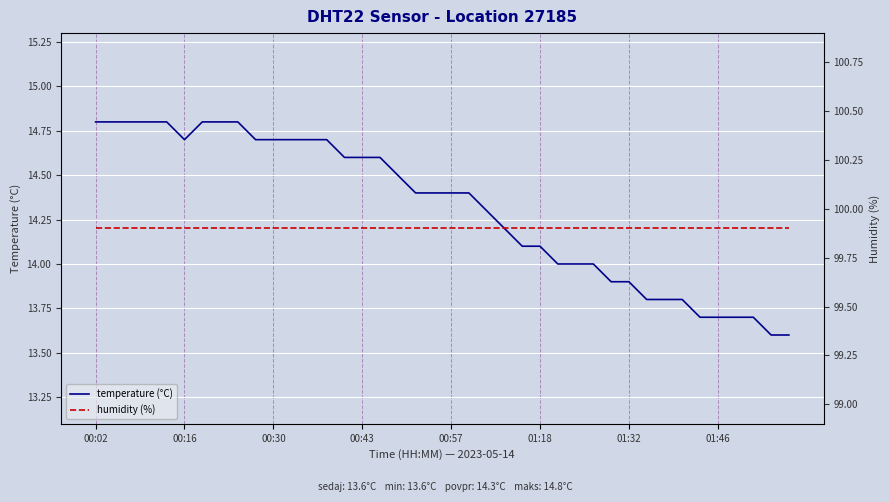

What is the highest value of the temperature (°C) series?

14.8